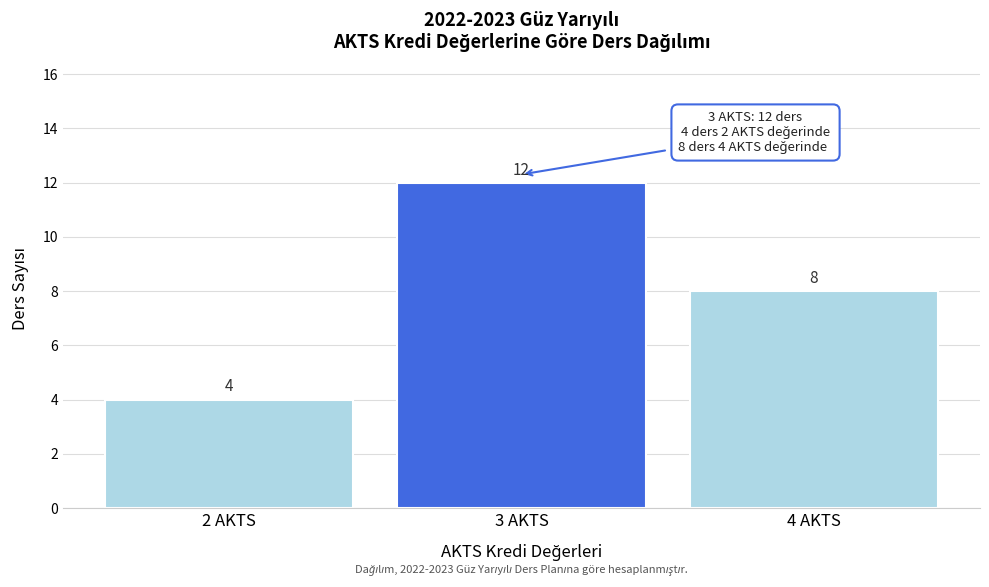

Reading right to left, what are all the values shown in this chart?

4 AKTS=8	3 AKTS=12	2 AKTS=4